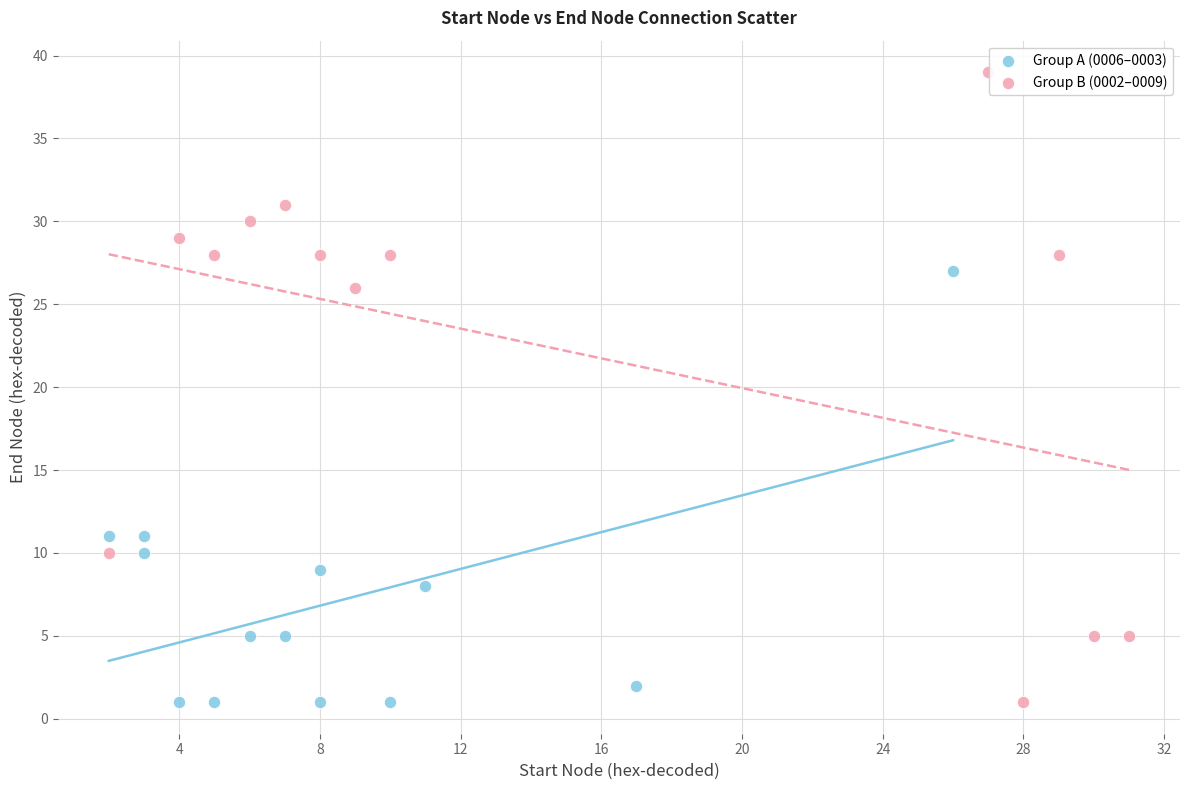

Which series contains the highest Y value?

Group B (0002–0009)